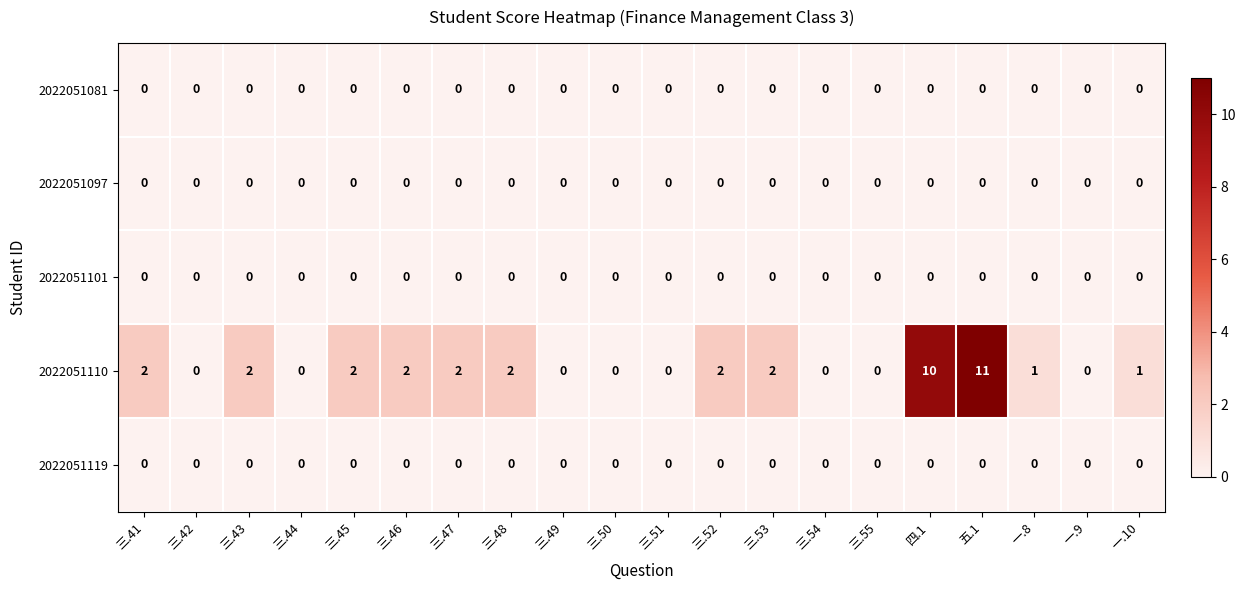

Between 三.51 and 一.8, which series saw the biggest shift?

2022051110